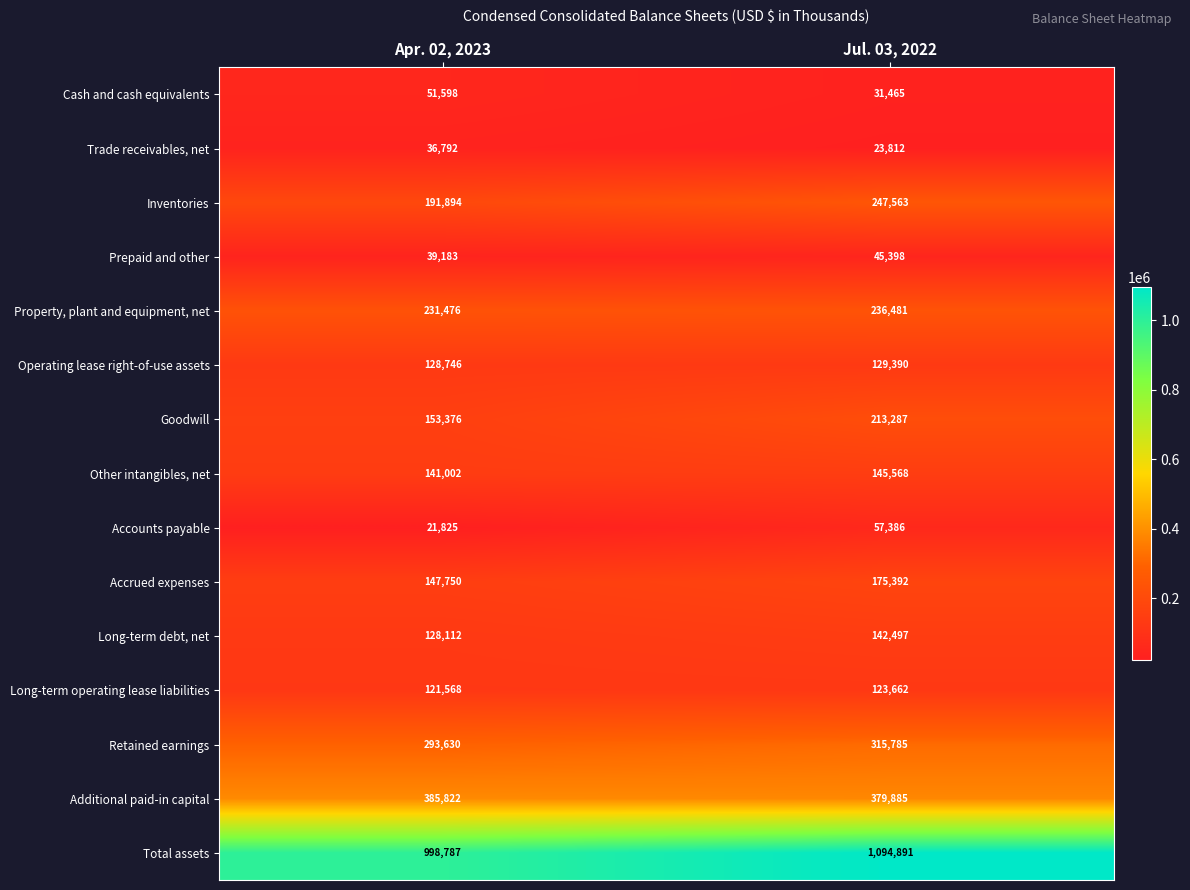

What is the sum of all Other intangibles, net values?

286570